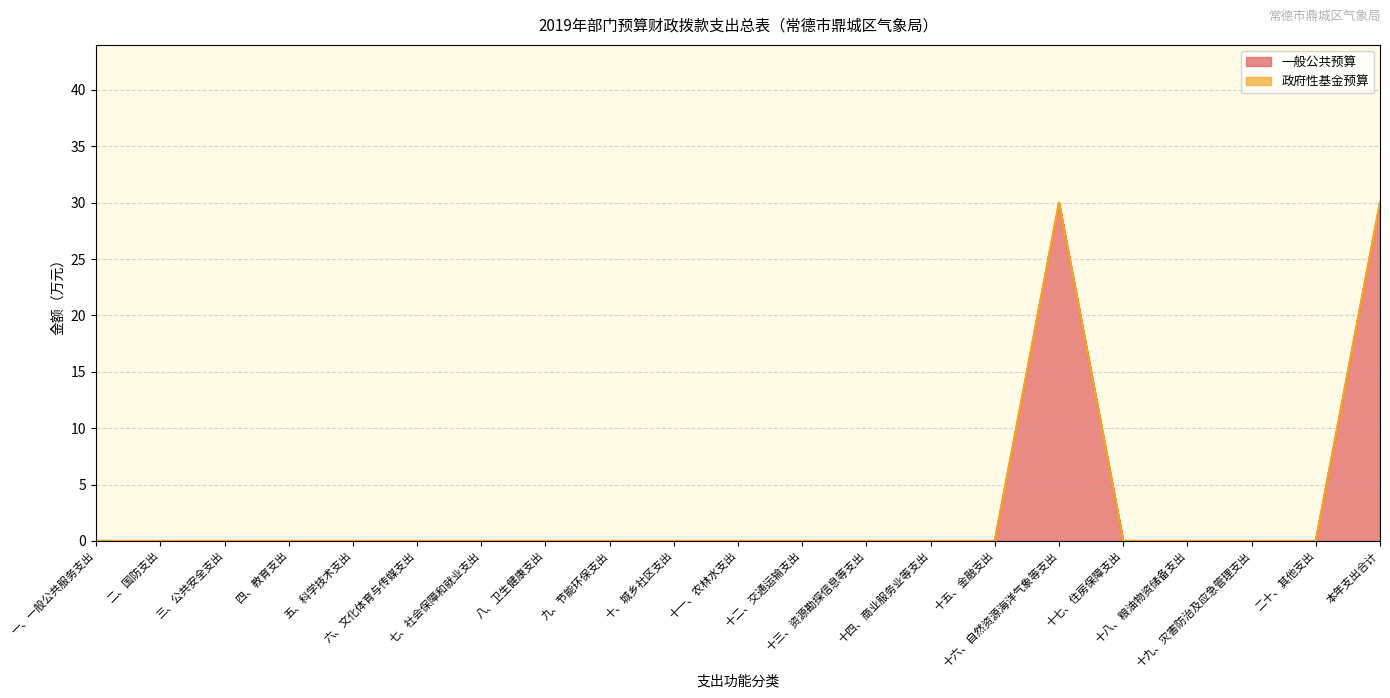

List the labels in order of value, smallest first.

一、一般公共服务支出, 二、国防支出, 三、公共安全支出, 四、教育支出, 五、科学技术支出, 六、文化体育与传媒支出, 七、社会保障和就业支出, 八、卫生健康支出, 九、节能环保支出, 十、城乡社区支出, 十一、农林水支出, 十二、交通运输支出, 十三、资源勘探信息等支出, 十四、商业服务业等支出, 十五、金融支出, 十七、住房保障支出, 十八、粮油物资储备支出, 十九、灾害防治及应急管理支出, 二十、其他支出, 十六、自然资源海洋气象等支出, 本年支出合计